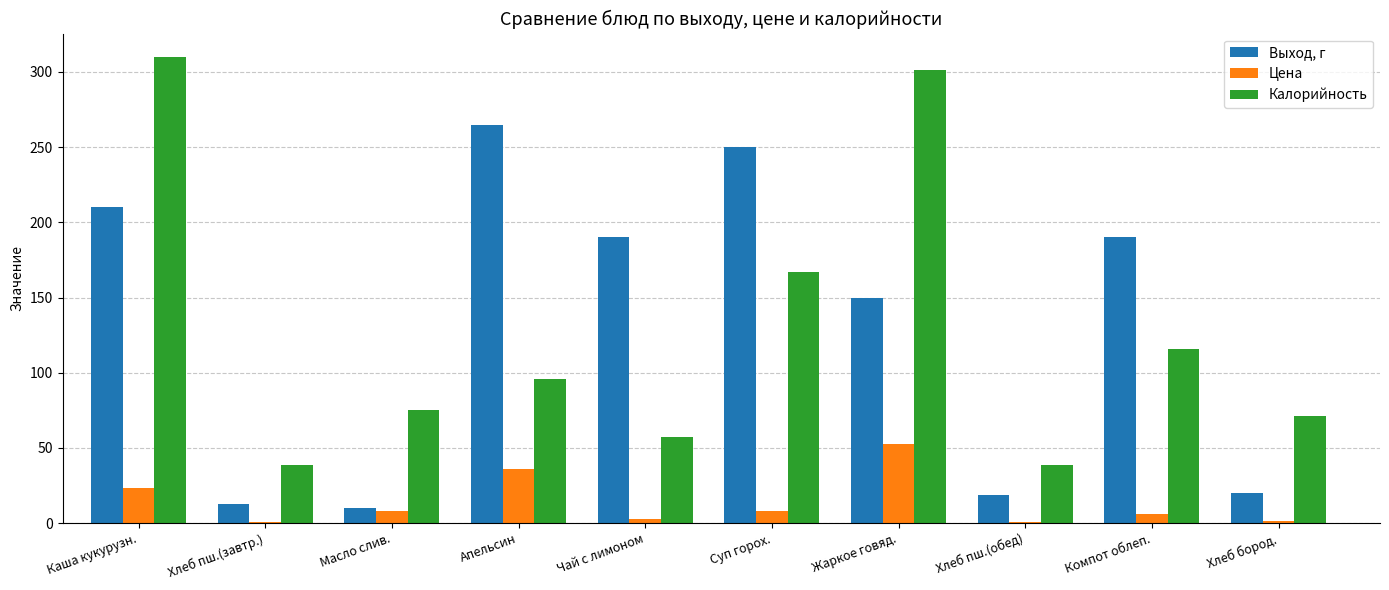

What are all the series names shown in the legend?

Выход, г, Цена, Калорийность